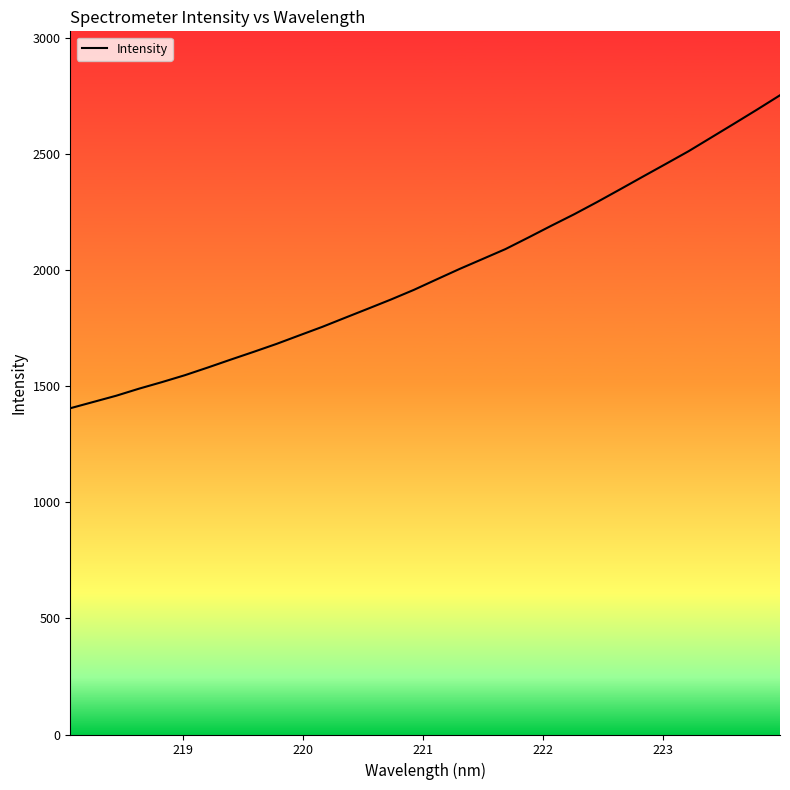

How many lines are shown in the chart?

1